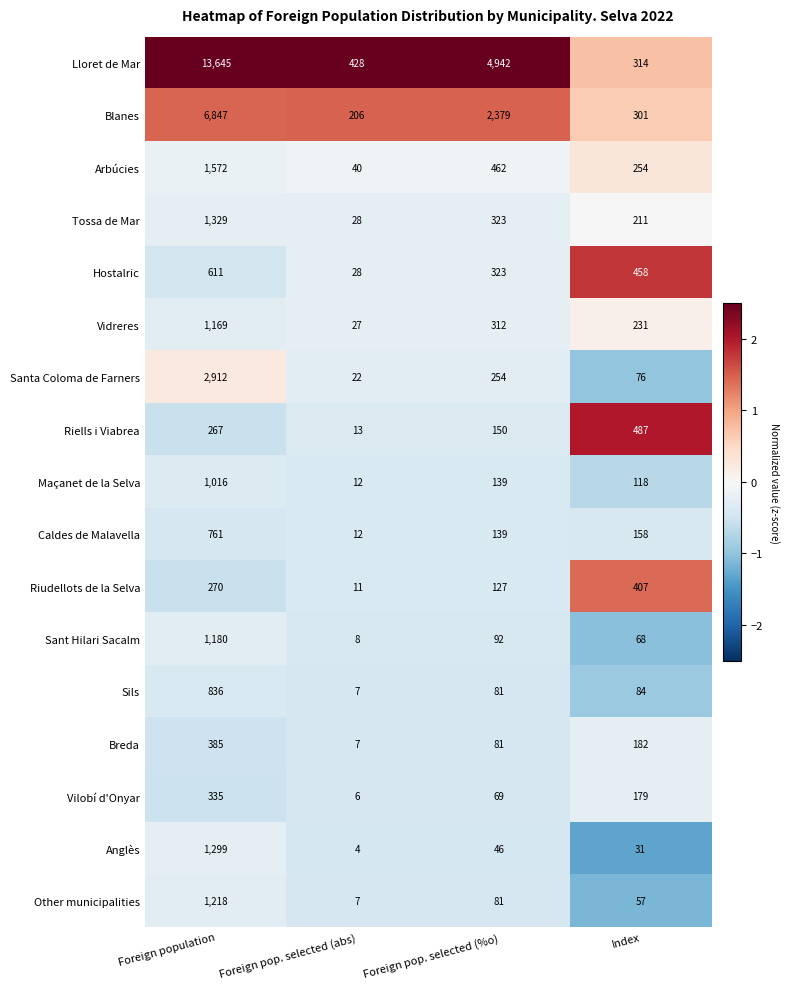

At which category does the chart reach its peak across all series?

Foreign population